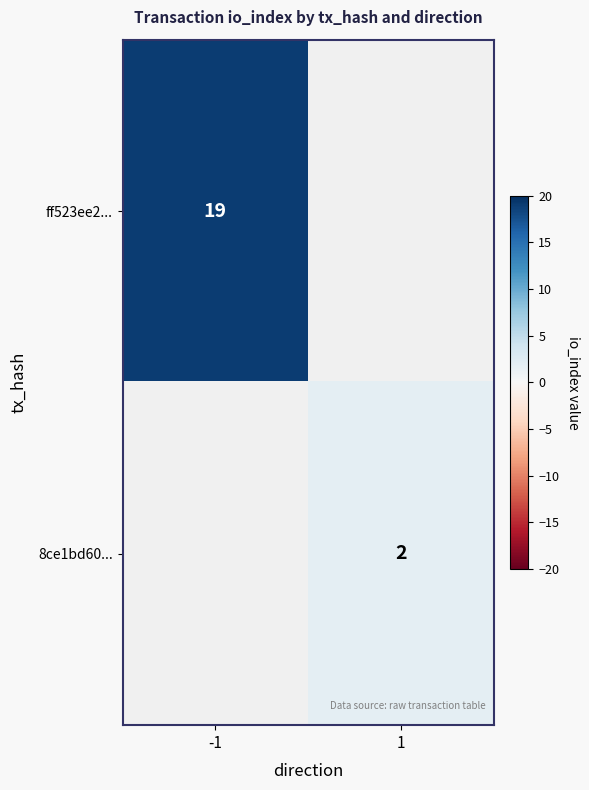

True or false: ff523ee2... has a value of 19 at -1.

True